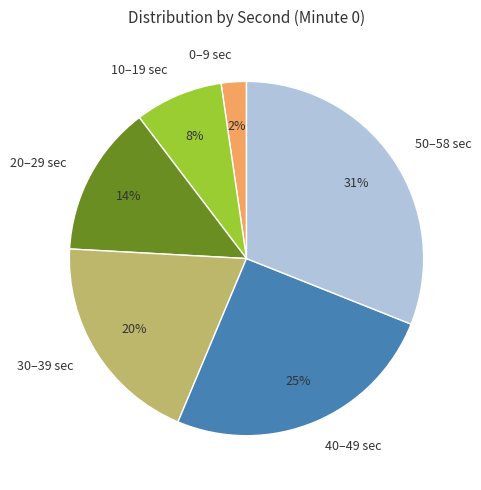

The 40–49 sec slice represents 33% of the pie. True or false?

False